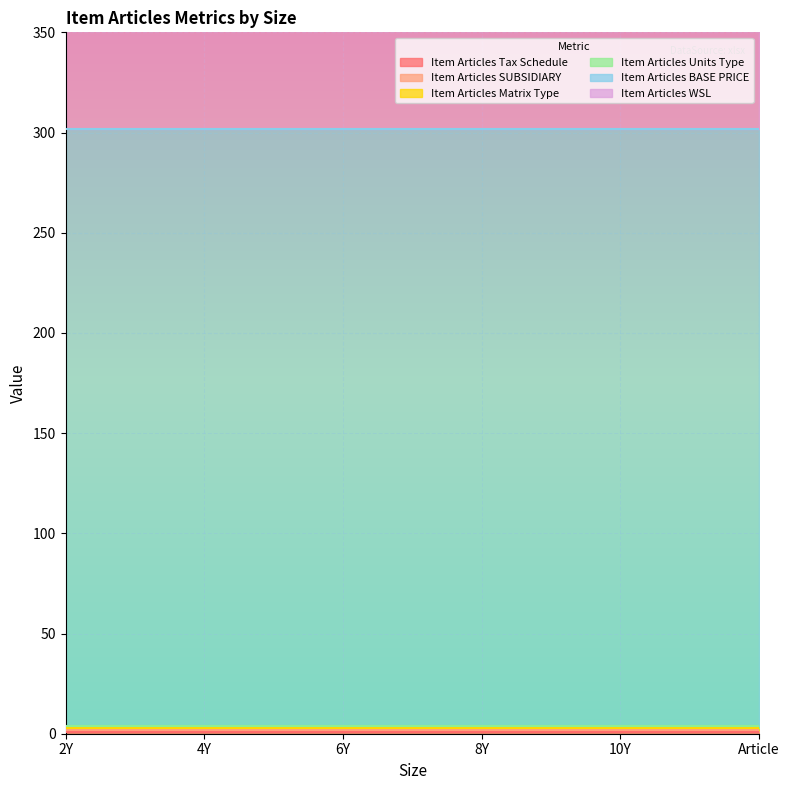

At which category is the sum across all series the highest?

2Y